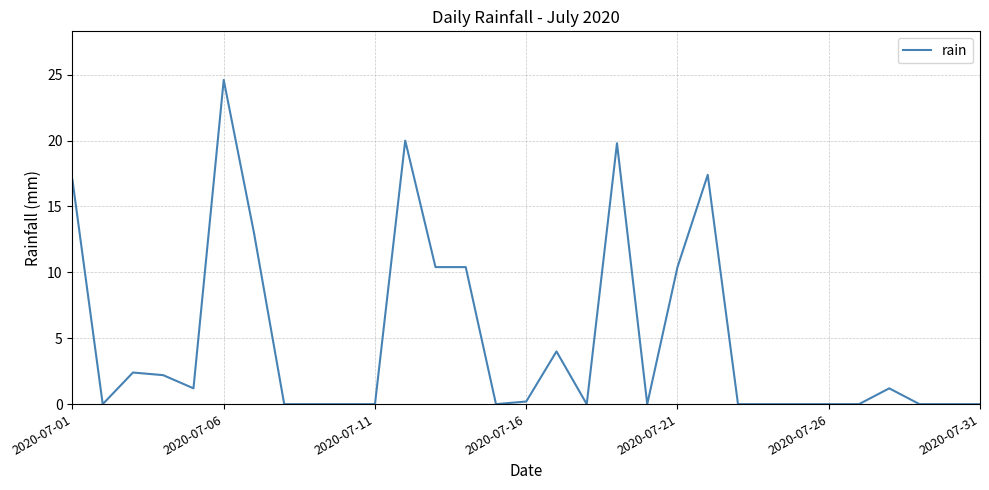

How many lines are shown in the chart?

1